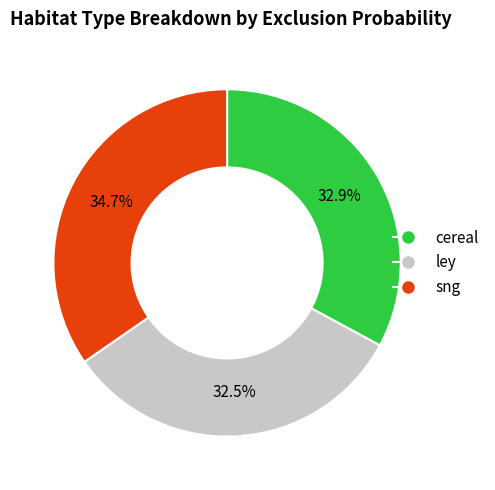

The cereal slice represents 33% of the pie. True or false?

True